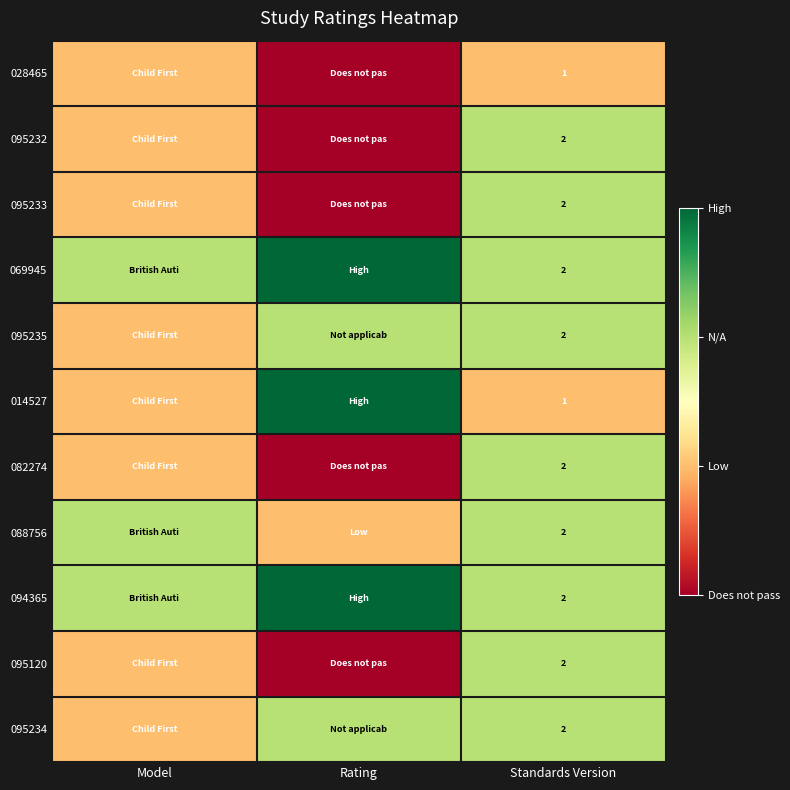

The value of 095232 at Standards Version is 2. True or false?

True